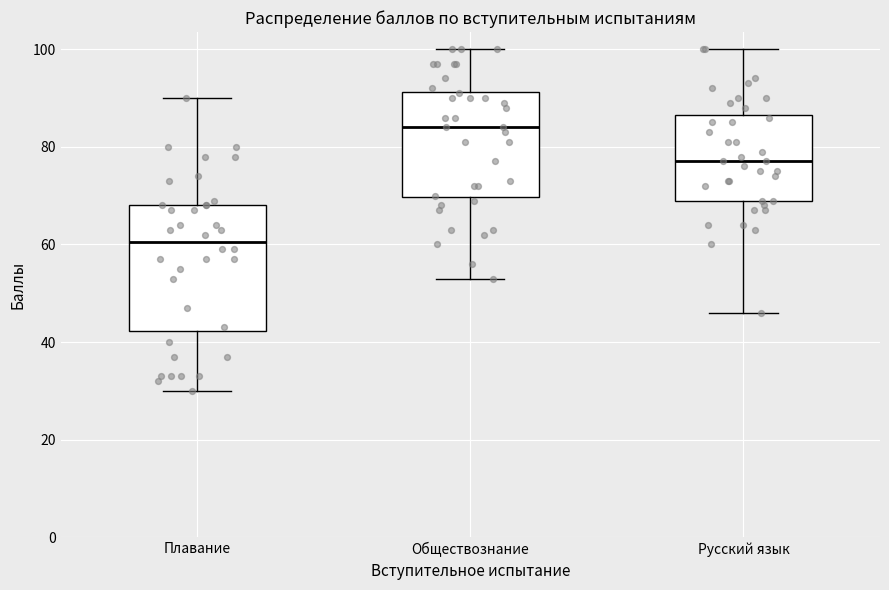

Comparing the boxes themselves (not the whiskers), which one is the tallest?

Плавание